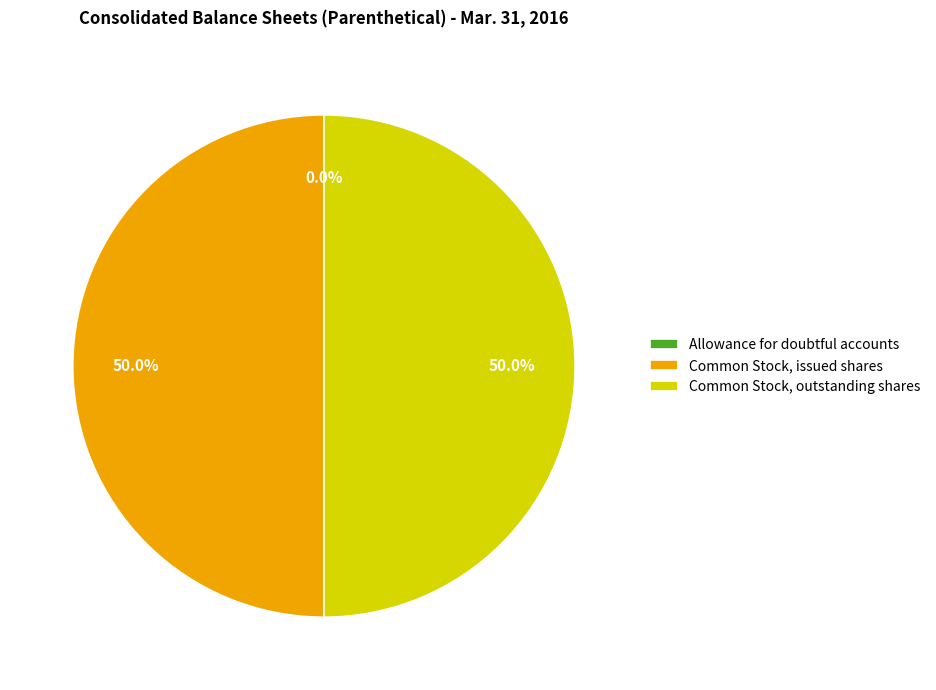

What percentage is NOT represented by Common Stock, outstanding shares?

50.0%